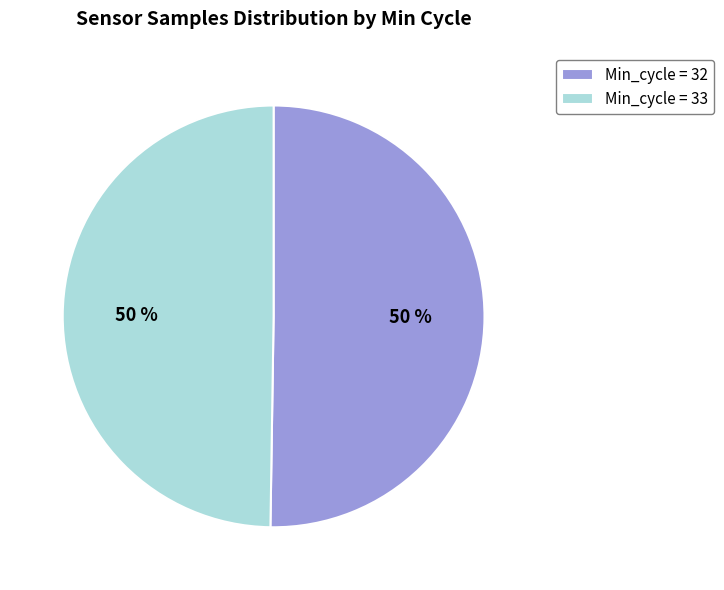

Combined, do Min_cycle = 32 and Min_cycle = 33 account for over 50%?

Yes